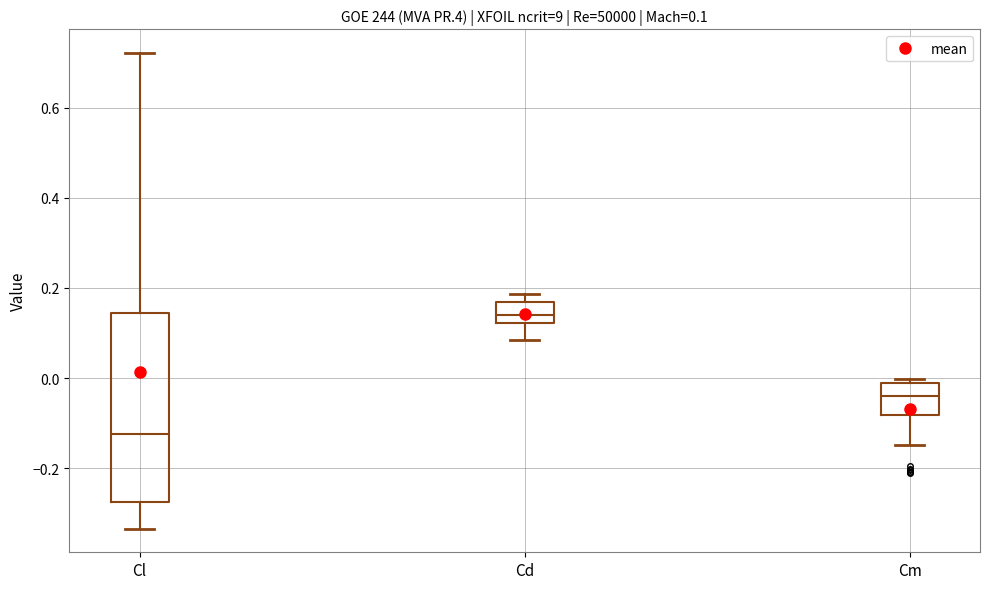

Which box's median line is the highest?

Cd